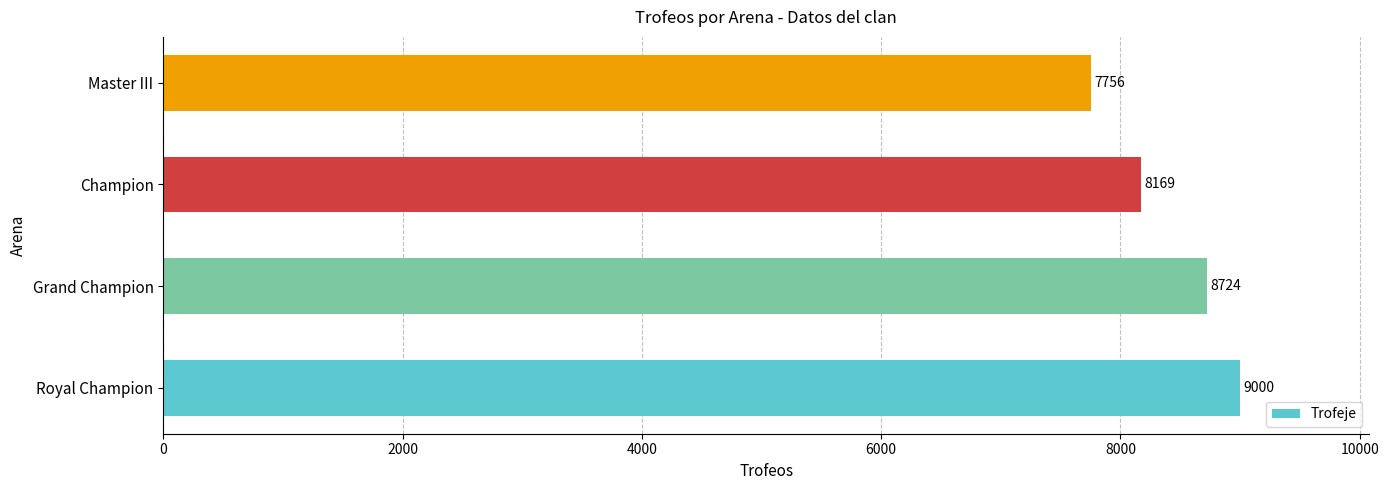

Which has a higher value, Champion or Master III?

Champion